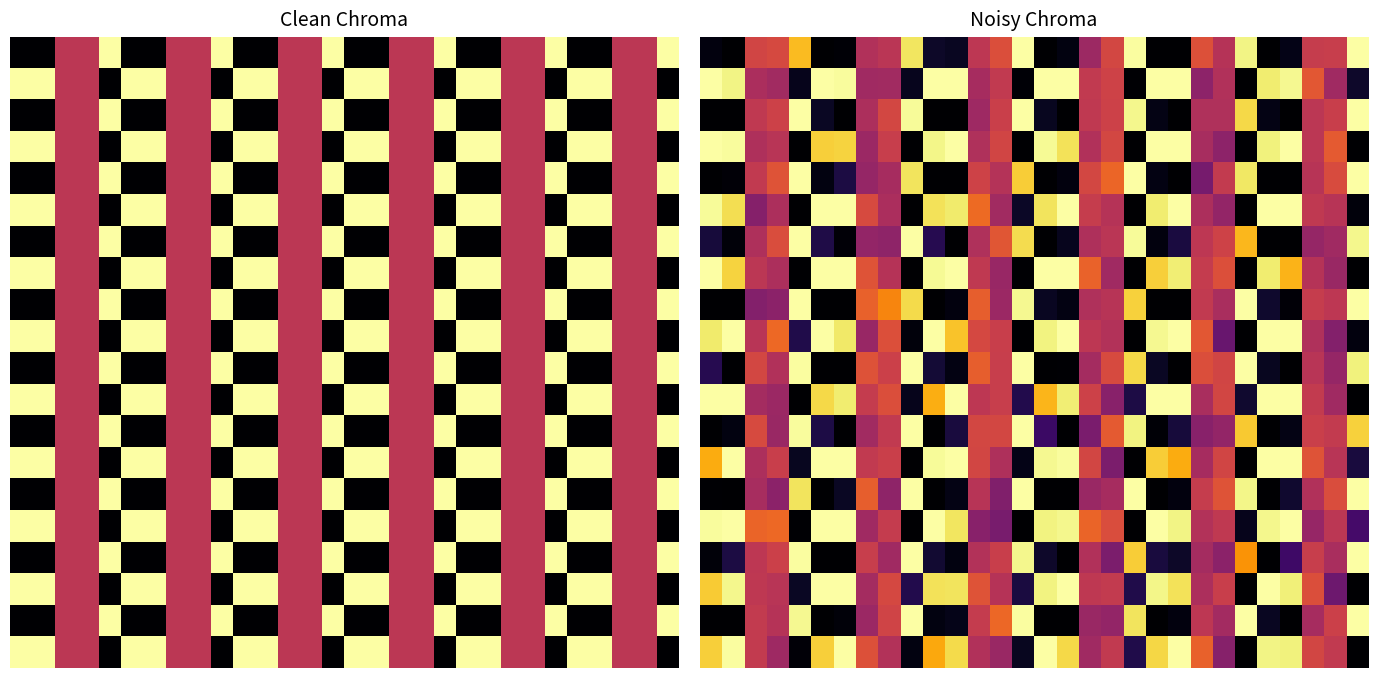

How many data points does each series have?

30